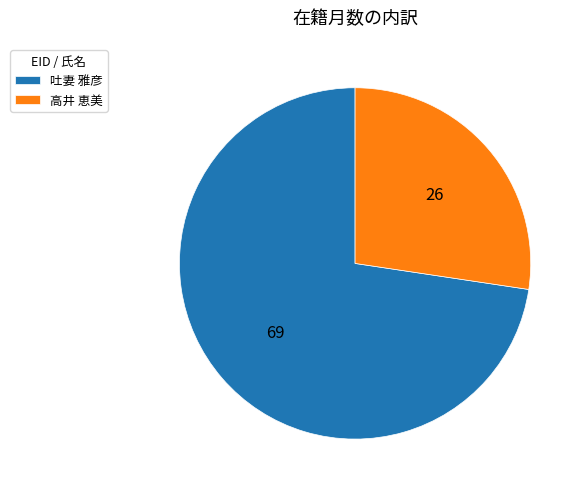

Is the sum of 吐妻 雅彦 and 高井 恵美 greater than half?

Yes